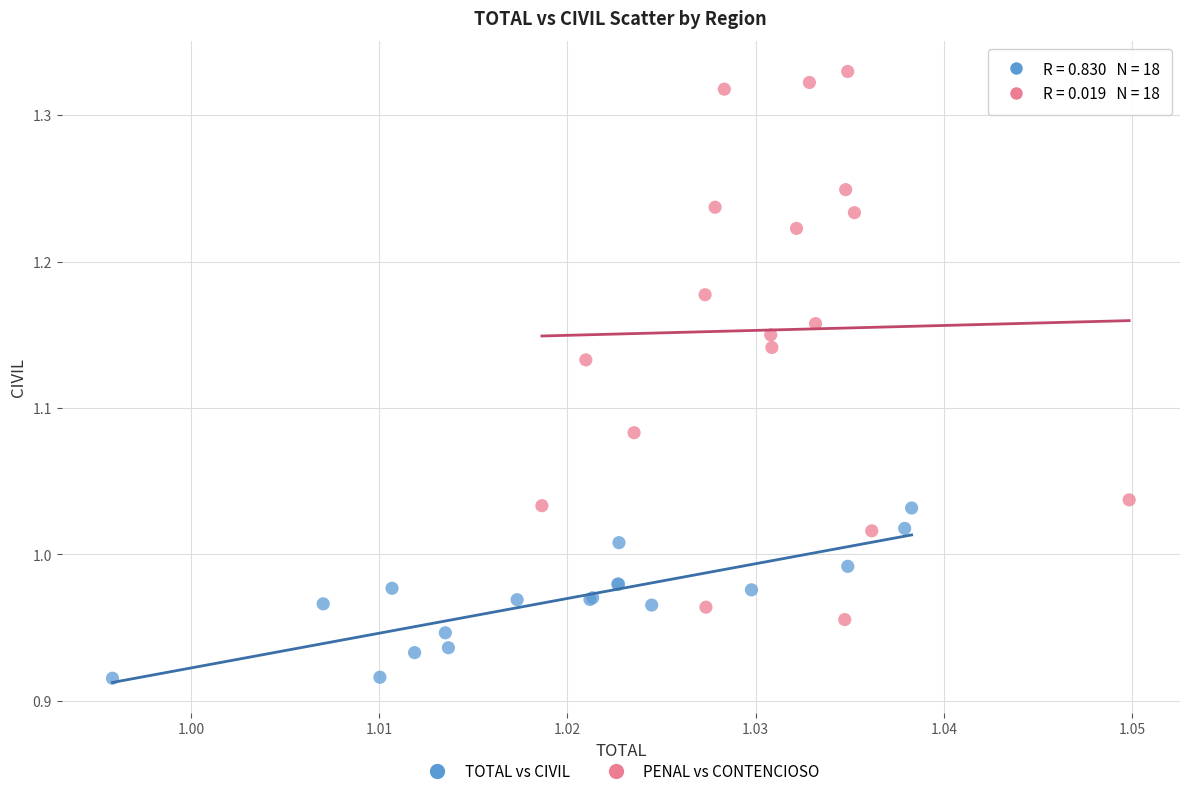

Which series has the largest Y range (max minus min)?

PENAL vs CONTENCIOSO